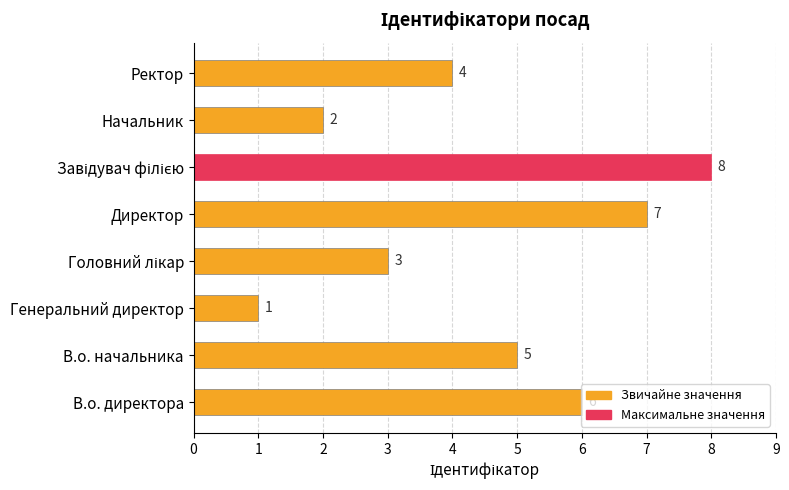

Read the value at В.о. начальника.

5